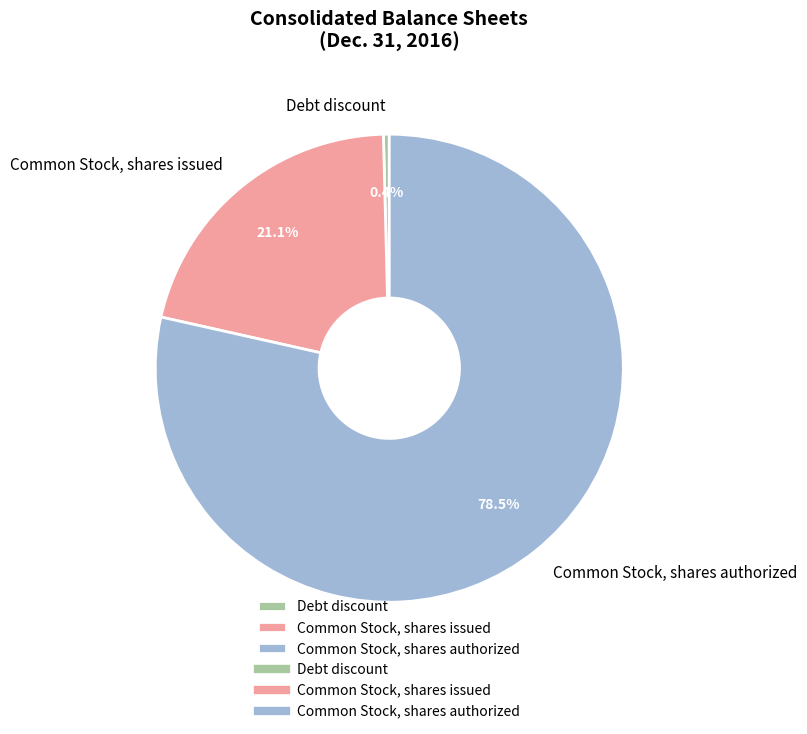

What is the ratio of the value at Common Stock, shares authorized to the value at Debt discount?

195.3